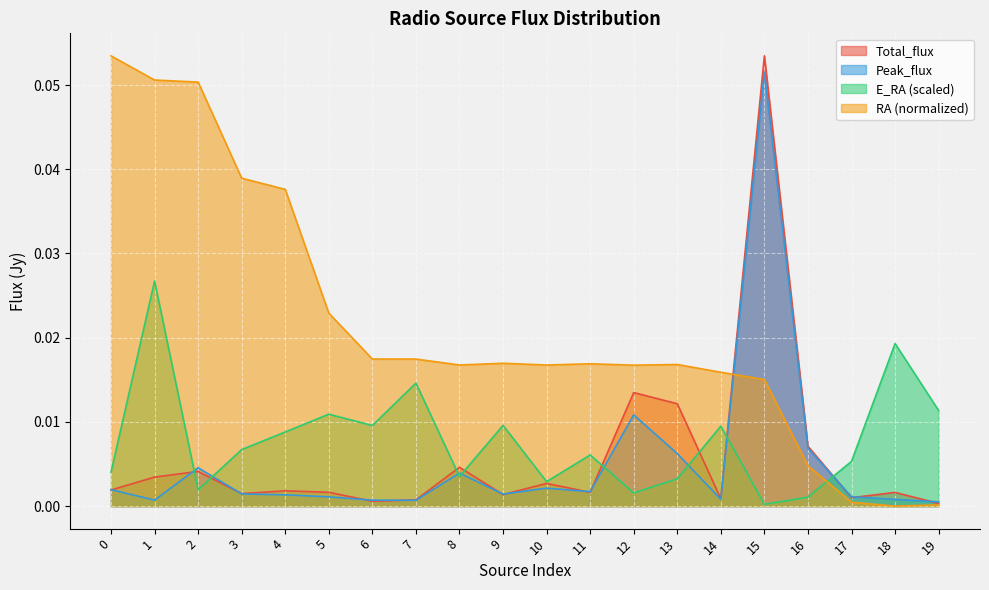

Reading left to right, extract all data points from this chart.

RA: 0=0.1	1=0.1	2=0.1	3=0.0	4=0.0	5=0.0	6=0.0	7=0.0	8=0.0	9=0.0	10=0.0	11=0.0	12=0.0	13=0.0	14=0.0	15=0.0	16=0.0	17=0.0	18=0.0	19=0.0
E_RA: 0=0.0	1=0.0	2=0.0	3=0.0	4=0.0	5=0.0	6=0.0	7=0.0	8=0.0	9=0.0	10=0.0	11=0.0	12=0.0	13=0.0	14=0.0	15=0.0	16=0.0	17=0.0	18=0.0	19=0.0
Total_flux: 0=0.0	1=0.0	2=0.0	3=0.0	4=0.0	5=0.0	6=0.0	7=0.0	8=0.0	9=0.0	10=0.0	11=0.0	12=0.0	13=0.0	14=0.0	15=0.1	16=0.0	17=0.0	18=0.0	19=0.0
Peak_flux: 0=0.0	1=0.0	2=0.0	3=0.0	4=0.0	5=0.0	6=0.0	7=0.0	8=0.0	9=0.0	10=0.0	11=0.0	12=0.0	13=0.0	14=0.0	15=0.1	16=0.0	17=0.0	18=0.0	19=0.0